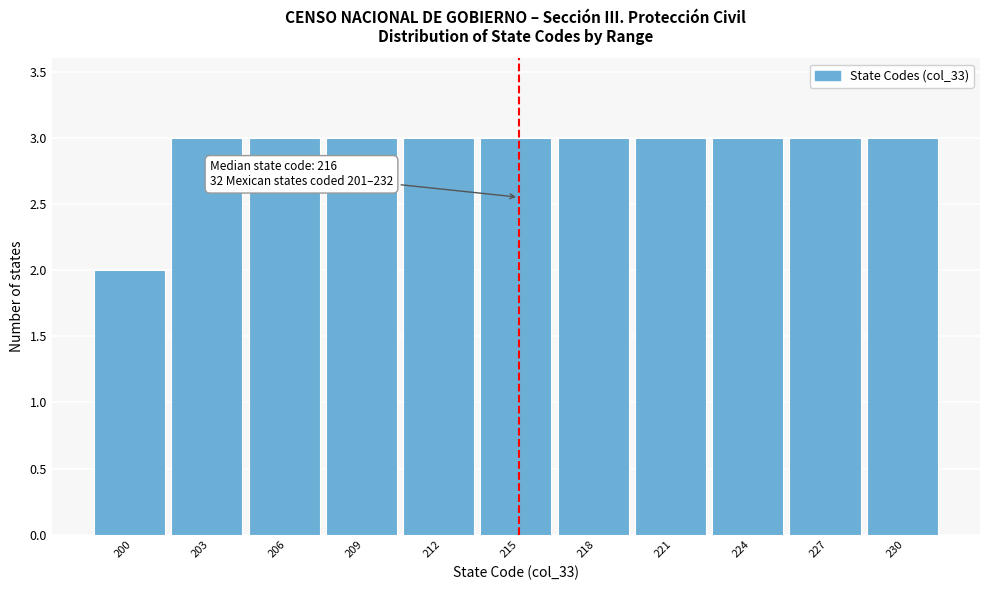

Reading left to right, extract all data points from this chart.

200=2	203=3	206=3	209=3	212=3	215=3	218=3	221=3	224=3	227=3	230=3